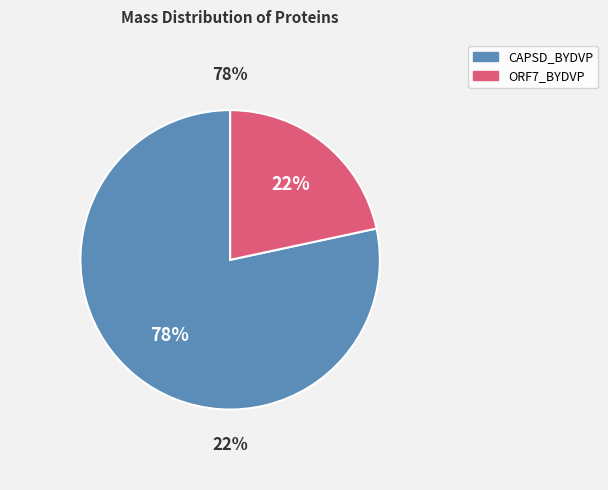

How many slices are in this pie chart?

2